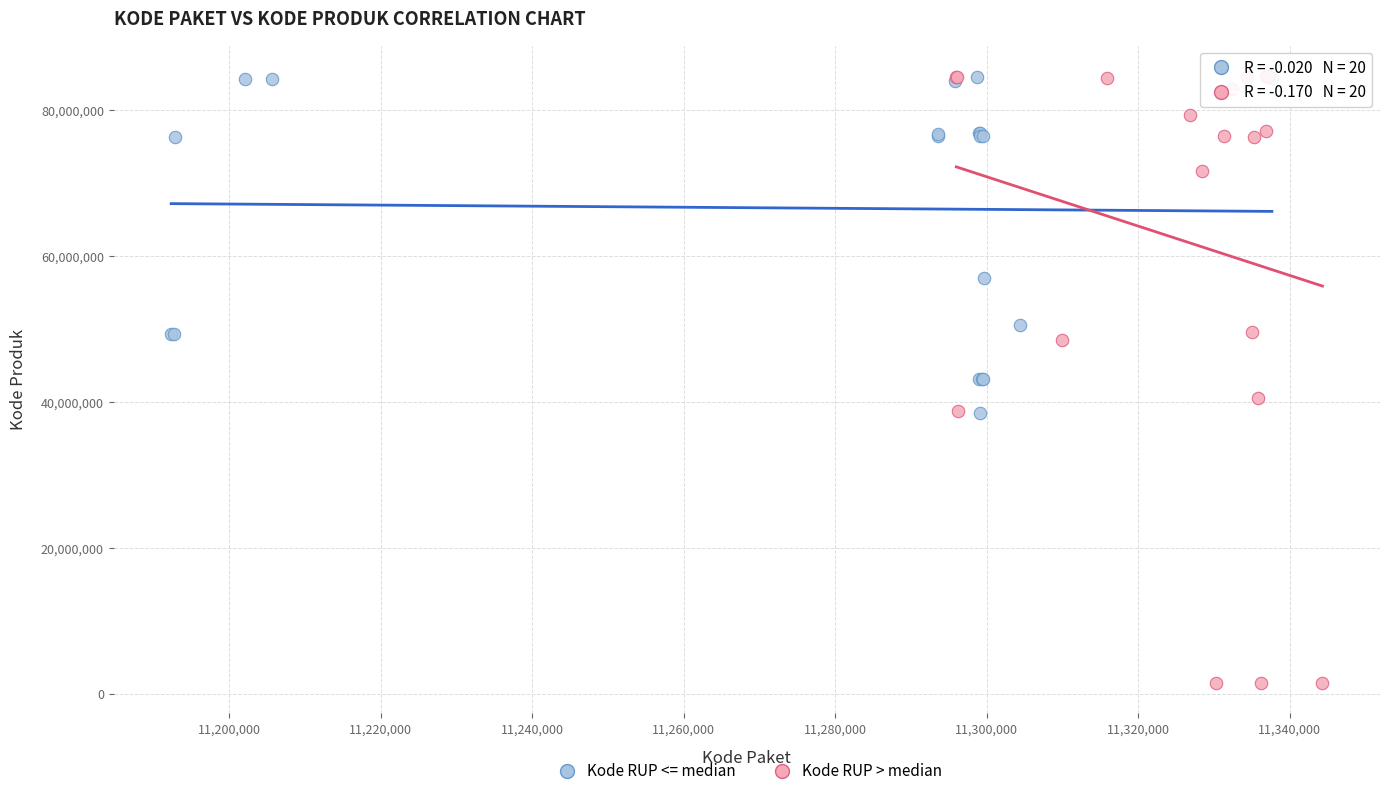

Which series reaches the minimum Y coordinate?

Kode RUP > median